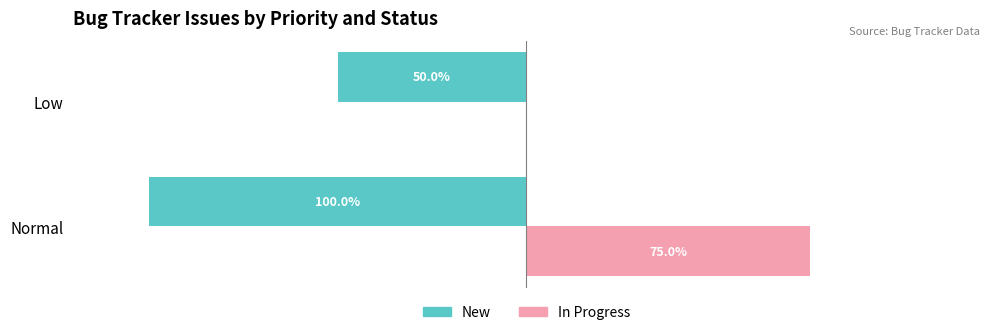

List the labels in order of New value, smallest first.

Normal, Low